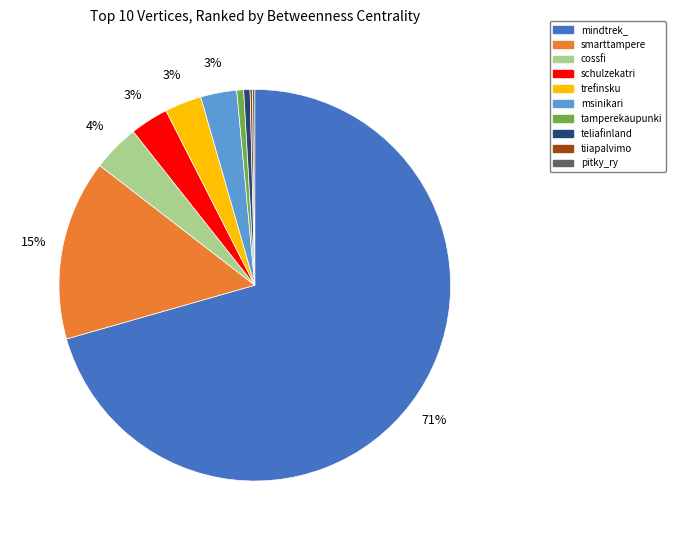

Which category accounts for the majority?

mindtrek_